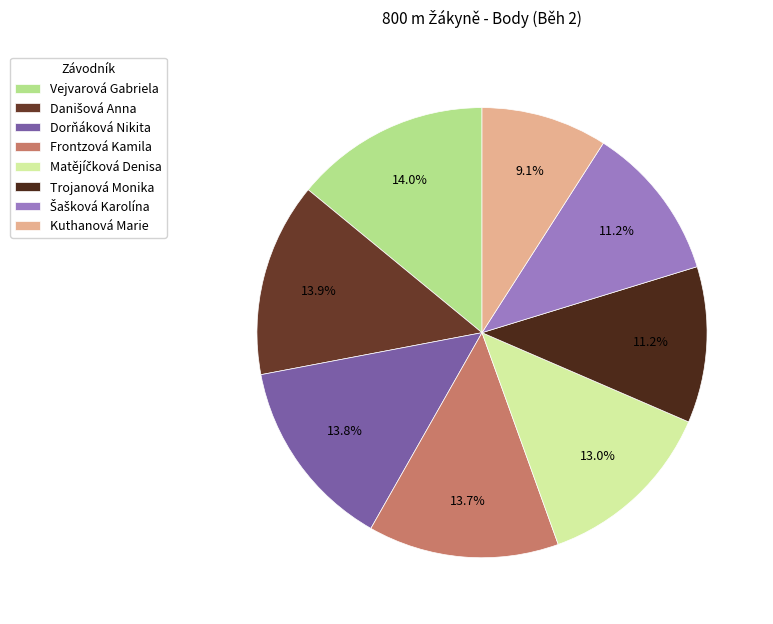

Count the number of slices in the pie.

8